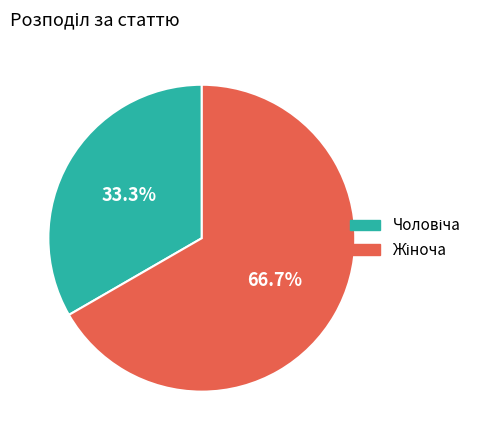

Is there a majority slice in this chart?

Yes